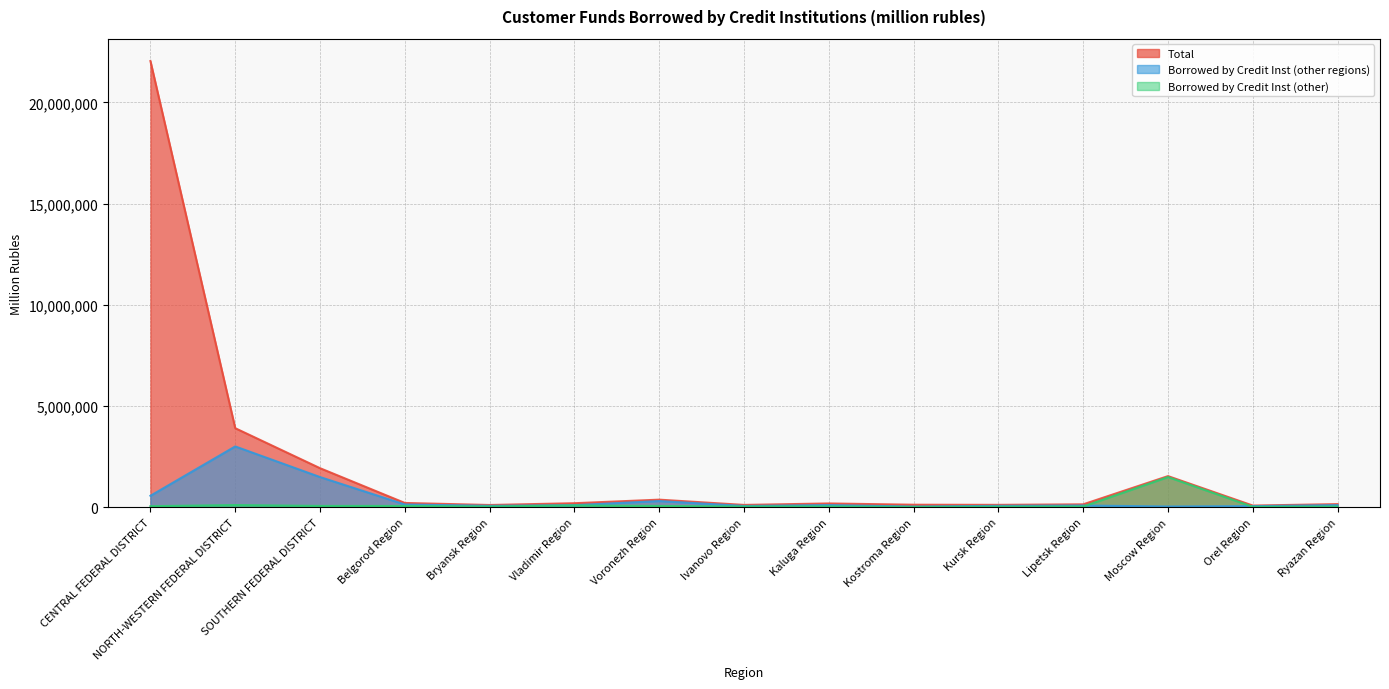

What is the difference between the highest and lowest values at Ryazan Region?

122267